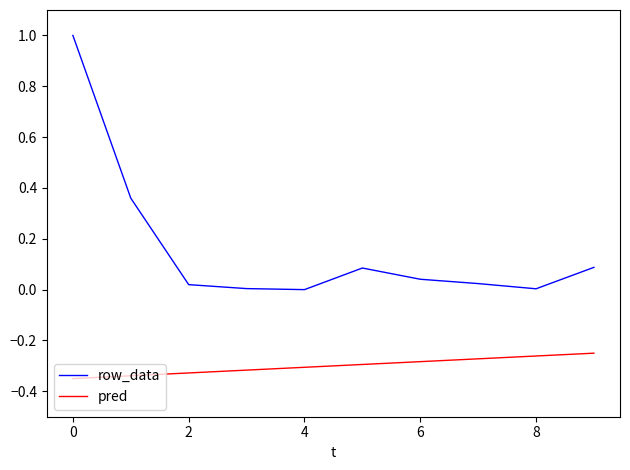

True or false: pred and row_data intersect in this chart.

False